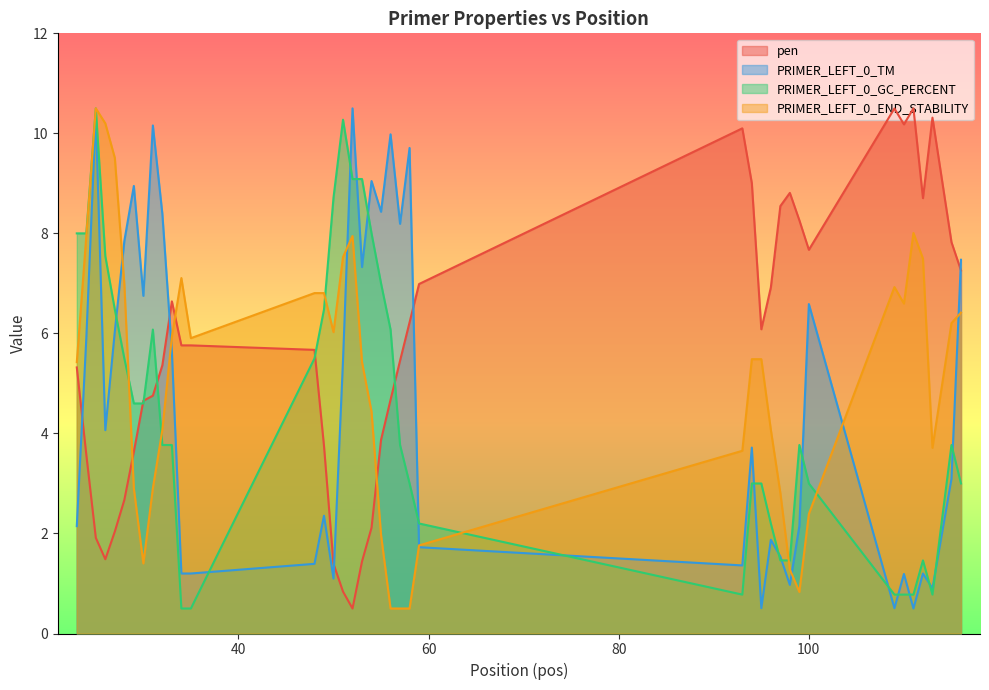

Rank the series by their average value, from highest to lowest.

pen, PRIMER_LEFT_0_END_STABILITY, PRIMER_LEFT_0_TM, PRIMER_LEFT_0_GC_PERCENT